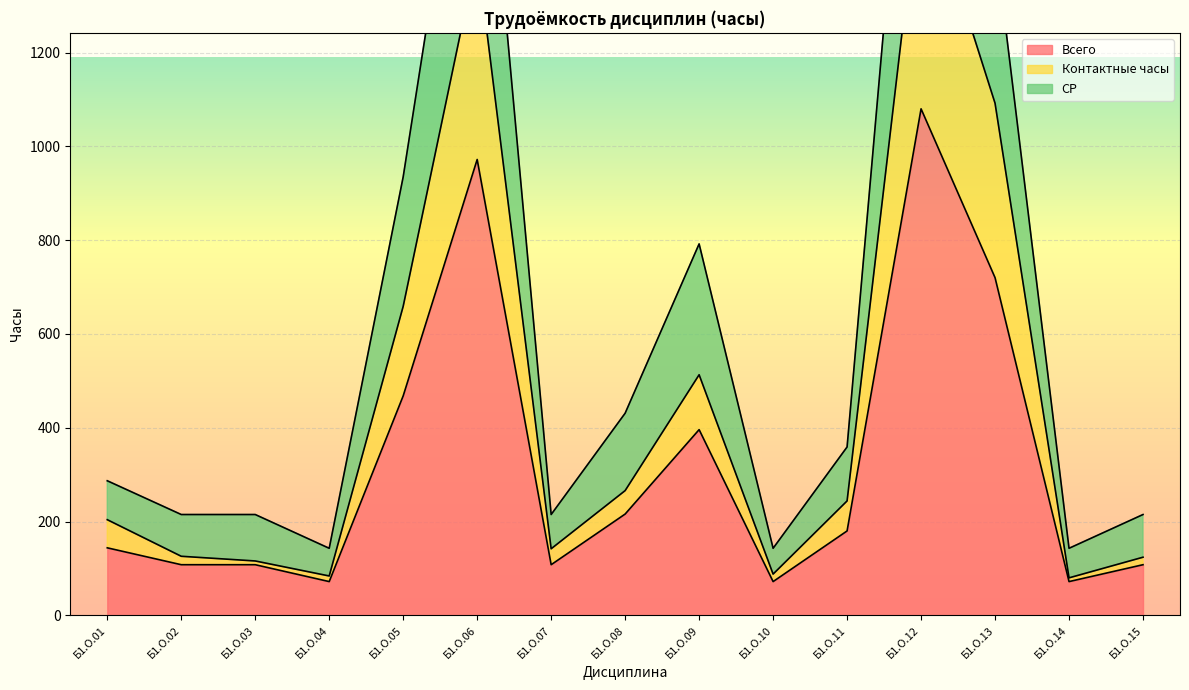

True or false: Контактные часы has a value of 244 at Б1.О.11.

True